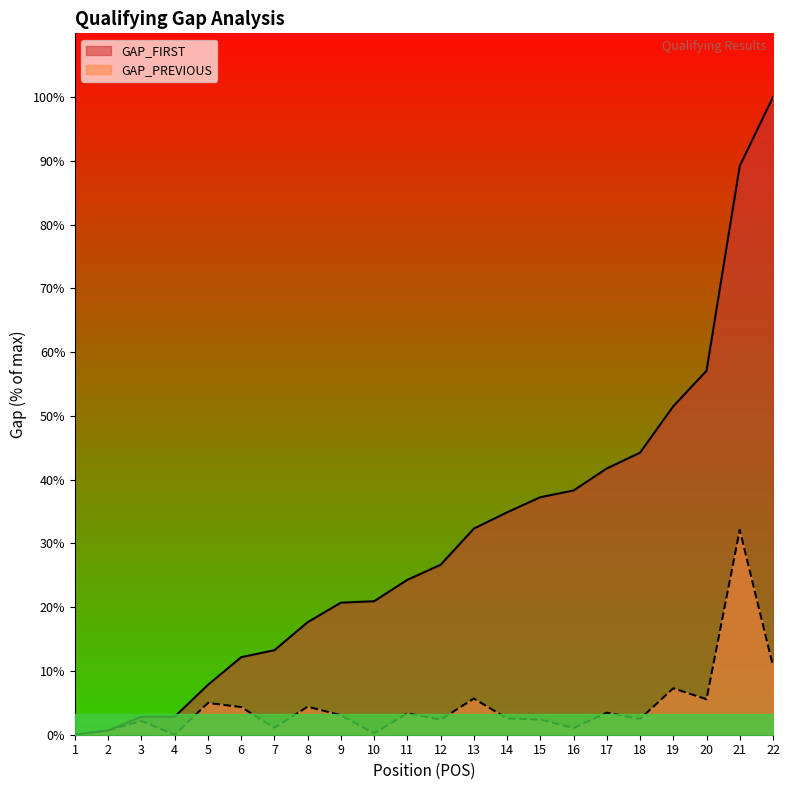

Reading left to right, transcribe all the data shown in this chart.

GAP_FIRST: 1=0.0	2=0.0	3=0.2	4=0.2	5=0.6	6=0.9	7=0.9	8=1.3	9=1.5	10=1.5	11=1.7	12=1.9	13=2.3	14=2.5	15=2.7	16=2.7	17=3.0	18=3.1	19=3.7	20=4.1	21=6.4	22=7.1
GAP_PREVIOUS: 1=0.0	2=0.0	3=0.2	4=0.0	5=0.4	6=0.3	7=0.1	8=0.3	9=0.2	10=0.0	11=0.2	12=0.2	13=0.4	14=0.2	15=0.2	16=0.1	17=0.2	18=0.2	19=0.5	20=0.4	21=2.3	22=0.8